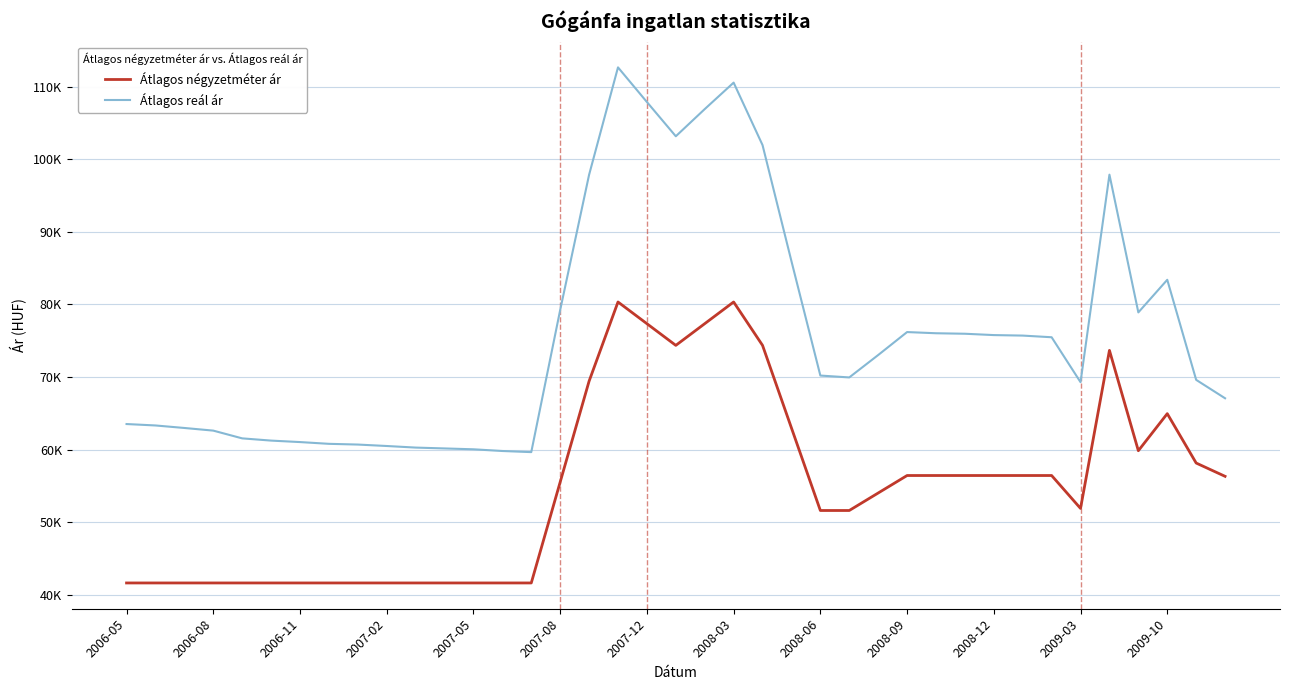

Where does the Átlagos reál ár series first go above 70215?

2007-08